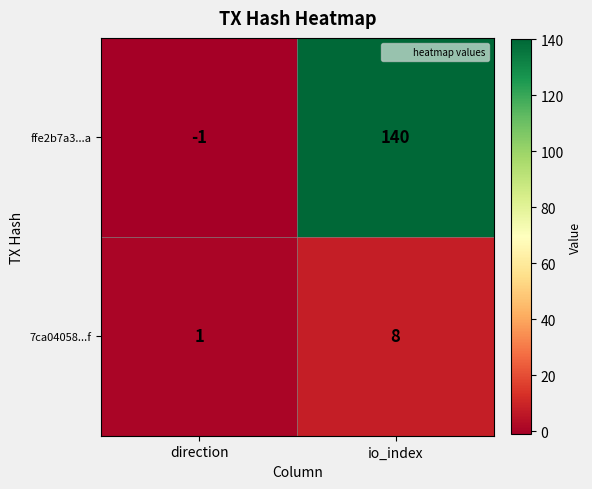

At io_index, list the series in order from smallest to largest.

7ca04058...f, ffe2b7a3...a